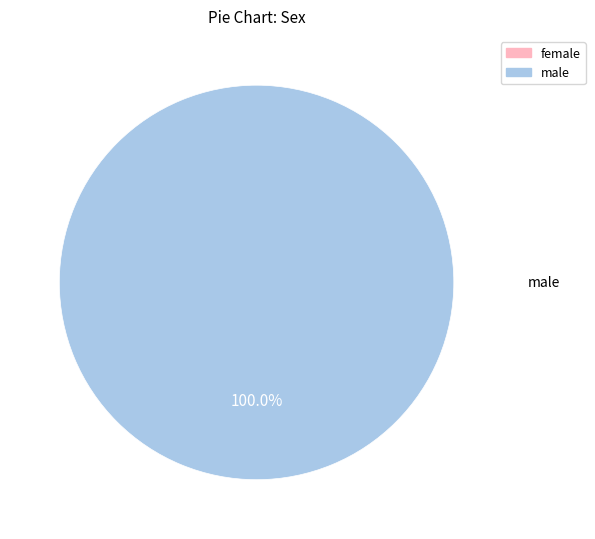

Rank the categories by value from highest to lowest.

male